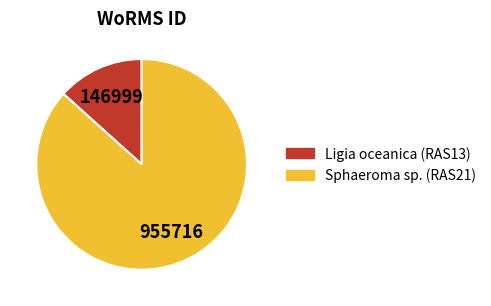

Is it true that Sphaeroma sp. (RAS21) is 87% of the pie?

True